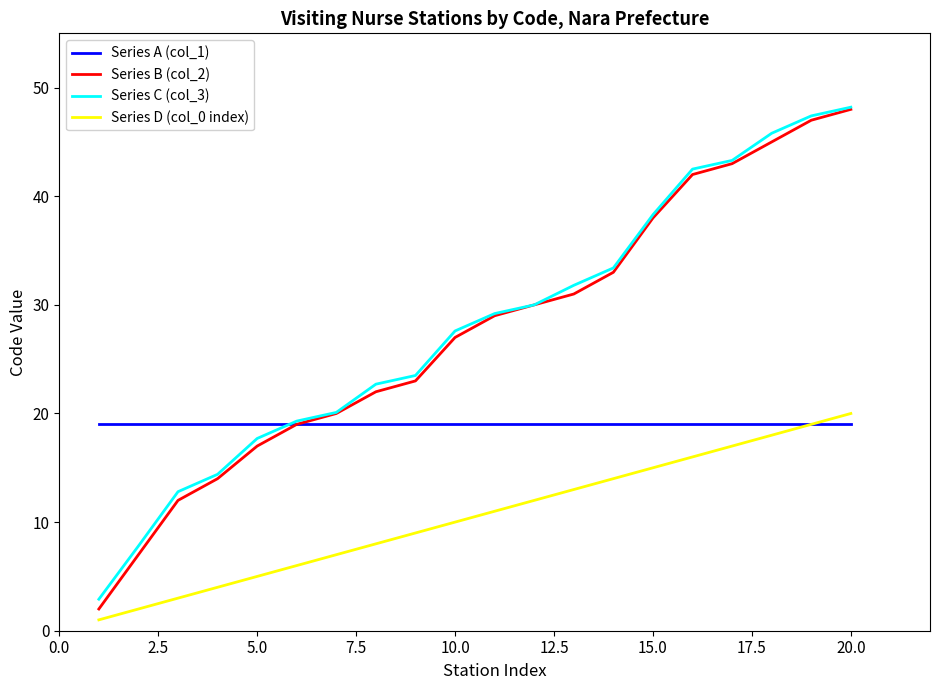

What is the greatest value displayed?

48.2